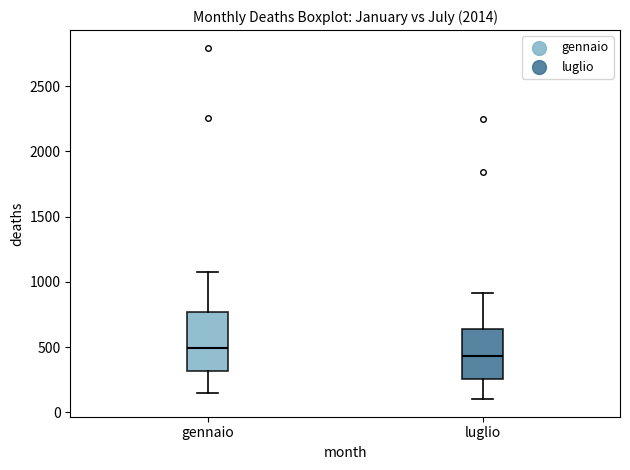

Which box has the highest median line?

gennaio